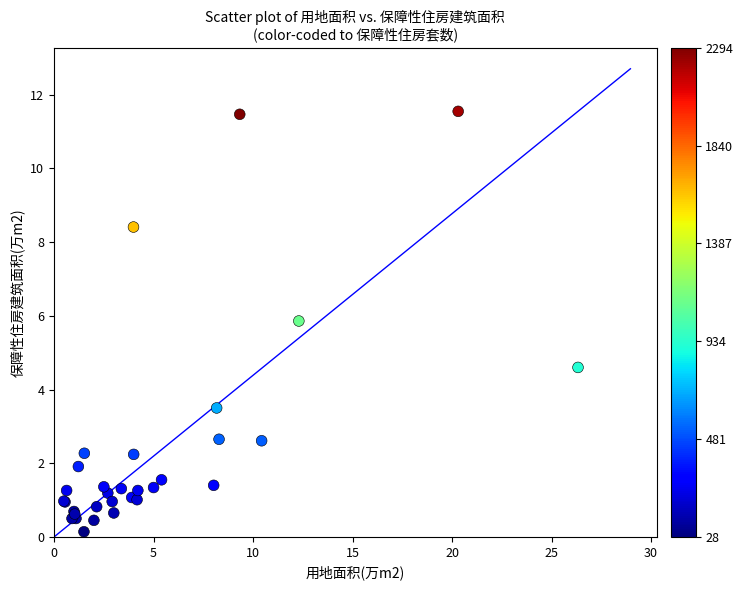

What Y value in the scatter plot is closest to 5?

4.6